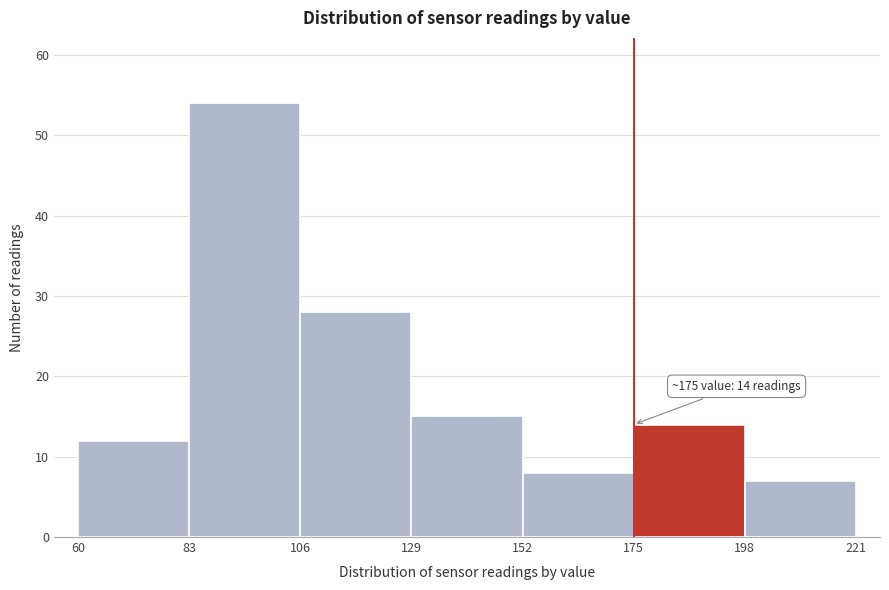

Over which range of the x-axis is the bar tallest?

83 to 106